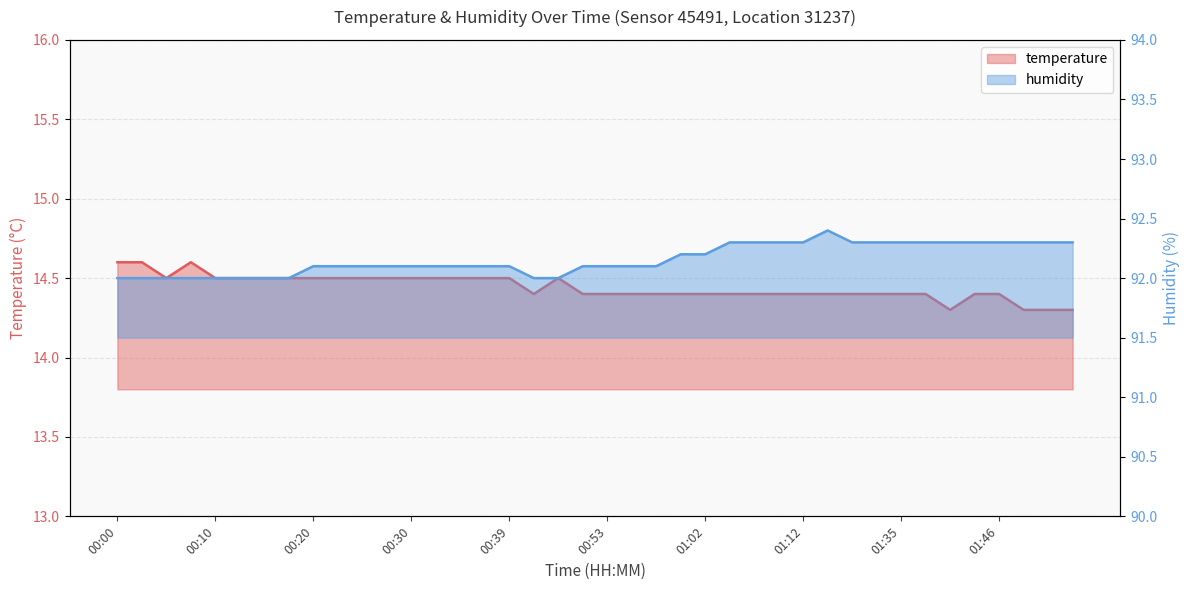

What is the difference between the second highest and minimum values in the temperature series?

0.3